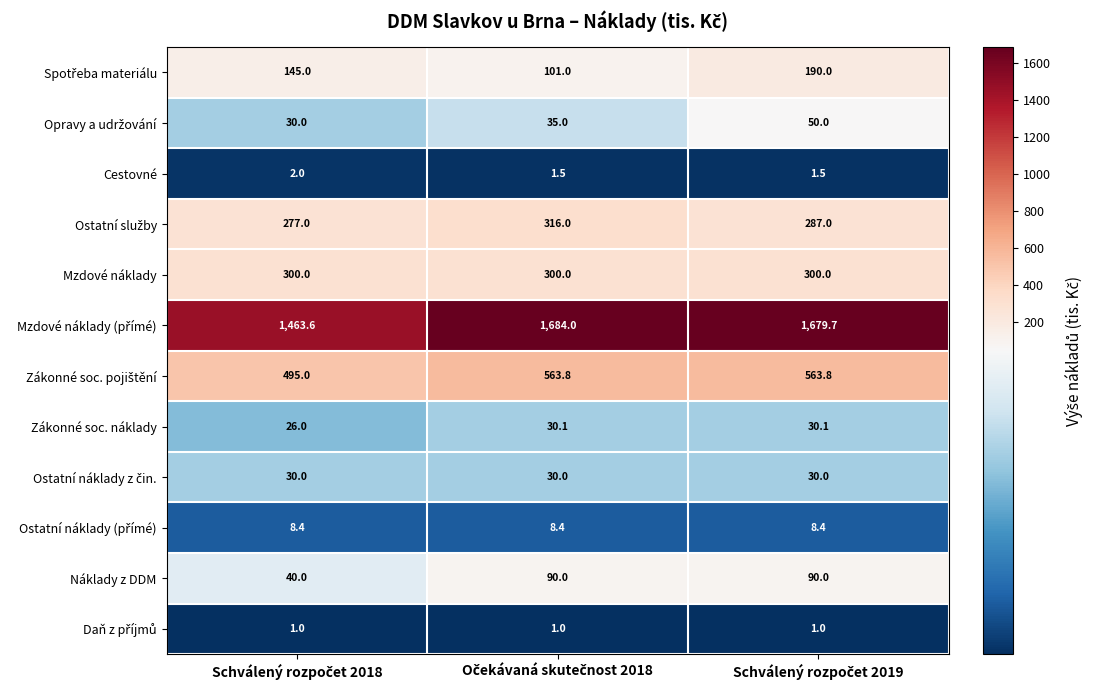

At how many categories does at least one series exceed 1283?

3